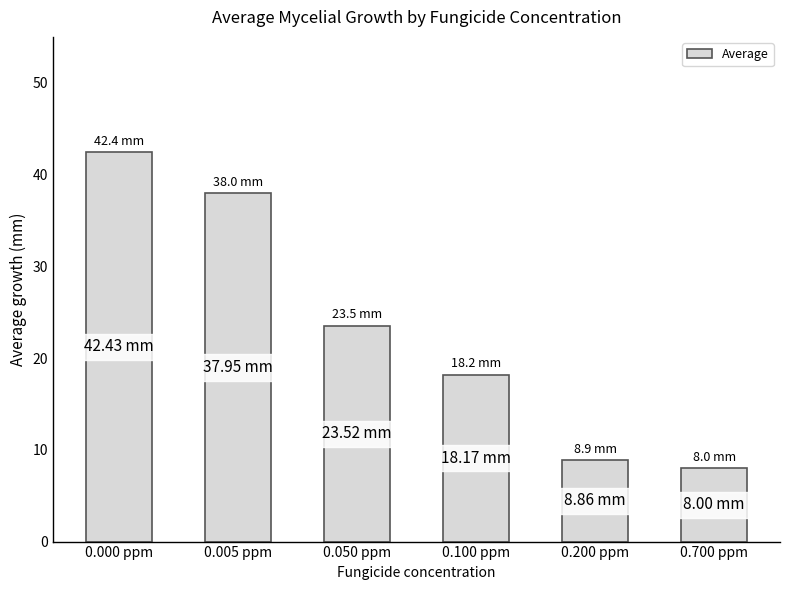

Which has a higher value, 0.100 ppm or 0.700 ppm?

0.100 ppm